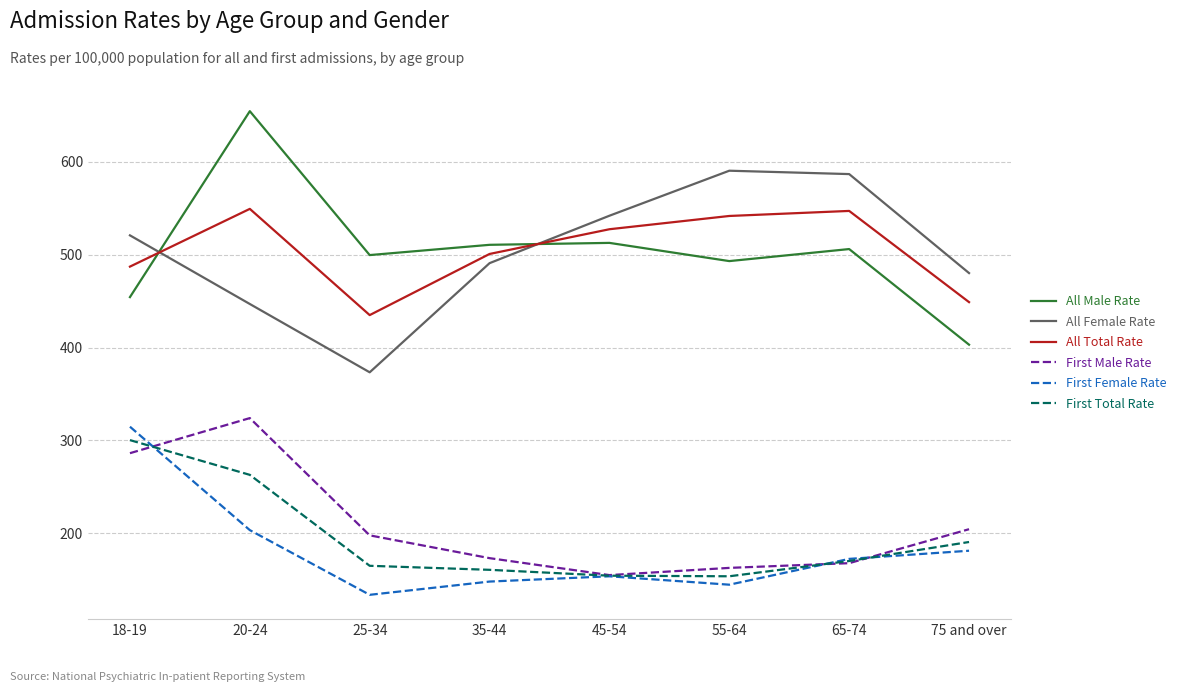

Which category has the lowest value across all series?

25-34